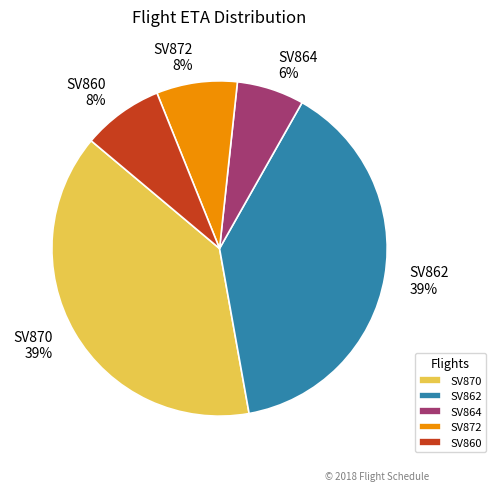

To the nearest percent, what is the average slice percentage?

20%